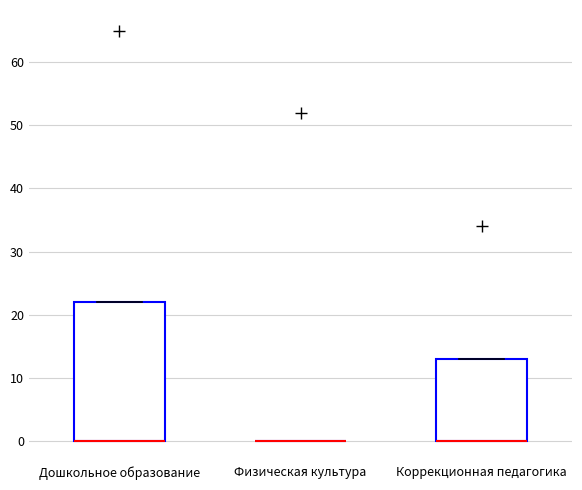

Comparing the boxes themselves (not the whiskers), which one is the tallest?

Дошкольное образование